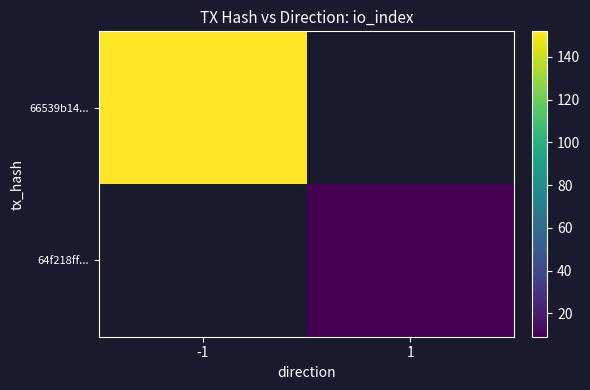

At how many categories does at least one series exceed 56?

1